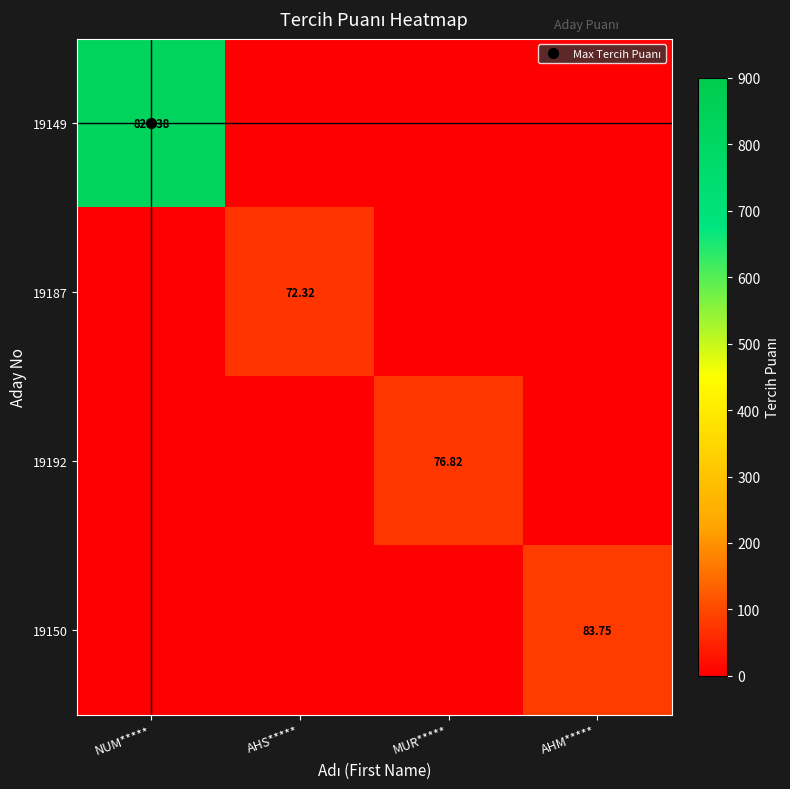

How many values in 19187 are above zero?

1